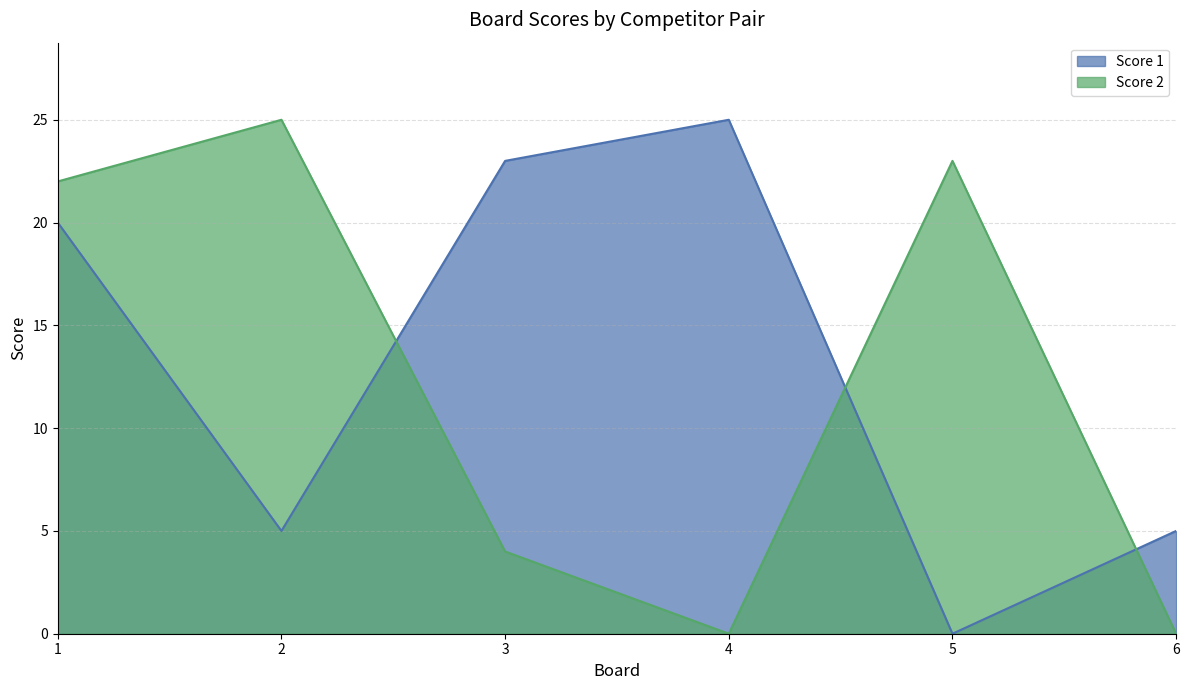

Which category has the highest value in the Score 1 series?

4